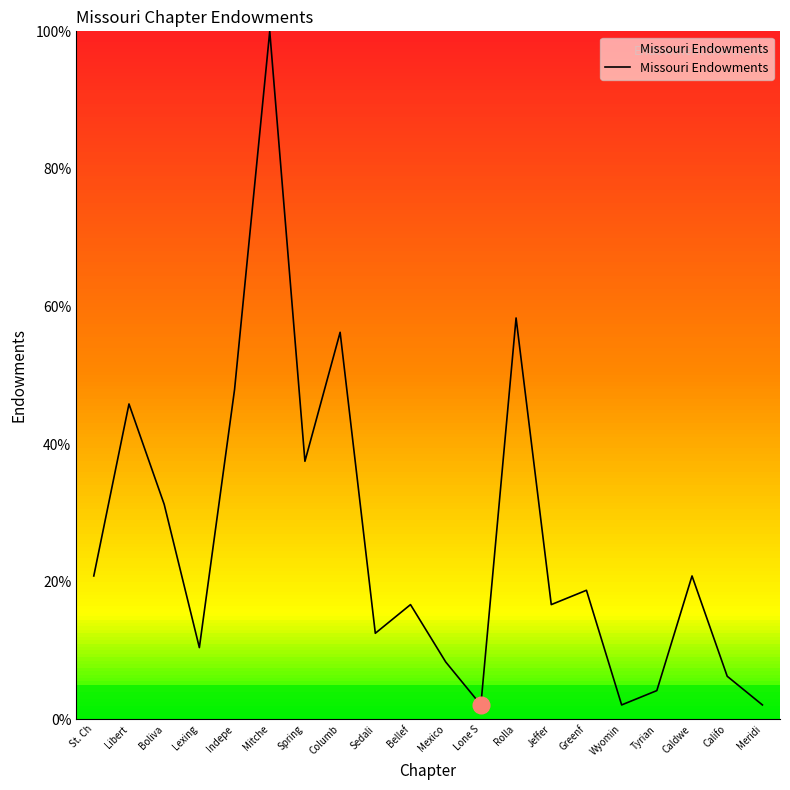

True or false: there are more than 1 points higher than both neighbors.

True